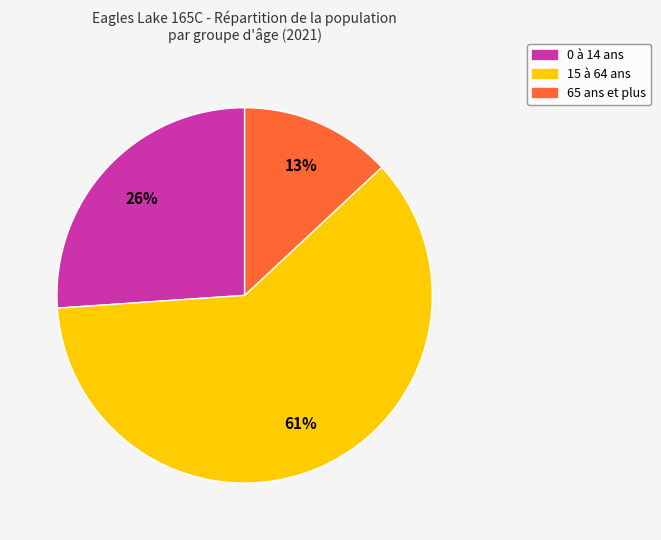

To the nearest percent, what is the difference between the largest and smallest slice percentages?

48%